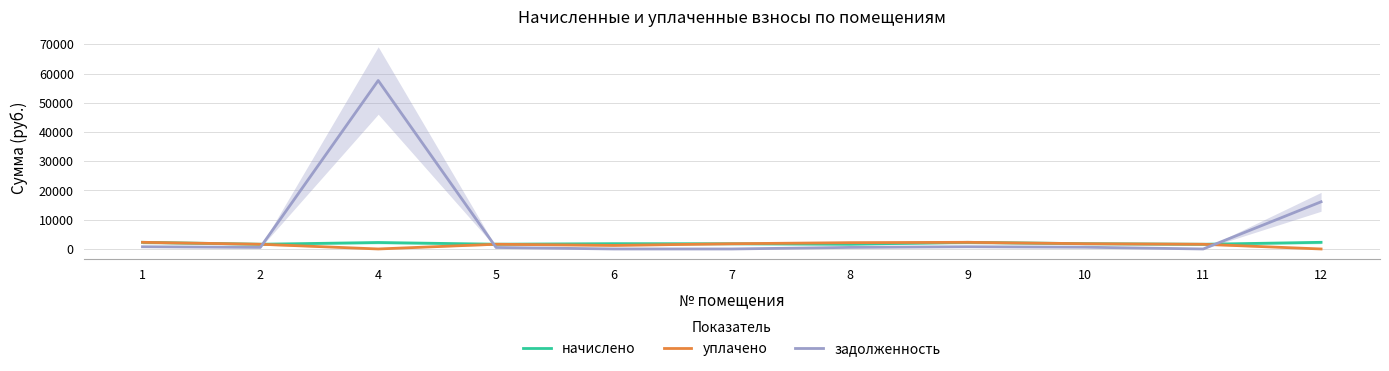

How many data points does each series have?

11